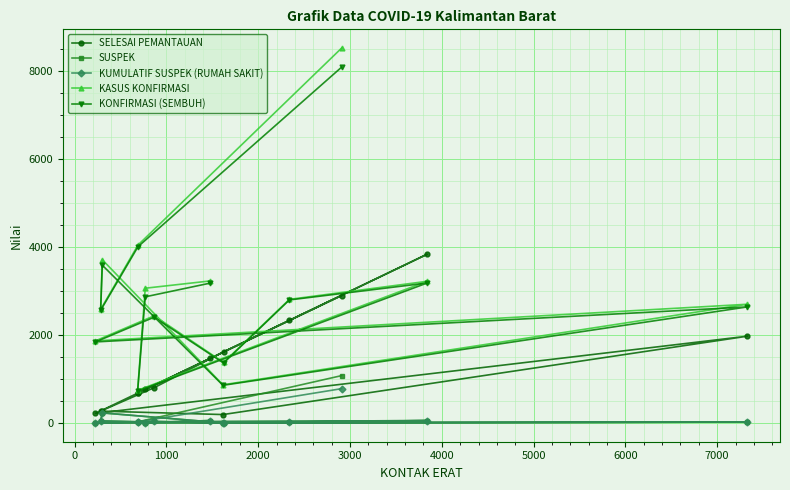

What is the highest value of the SELESAI PEMANTAUAN series?

3840